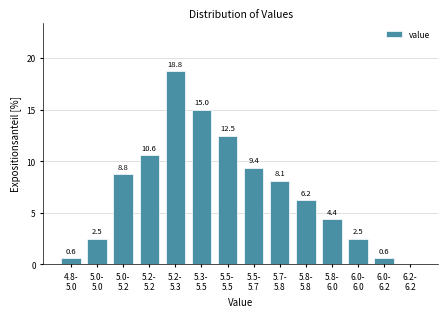

What is the maximum value shown in the chart?

18.8